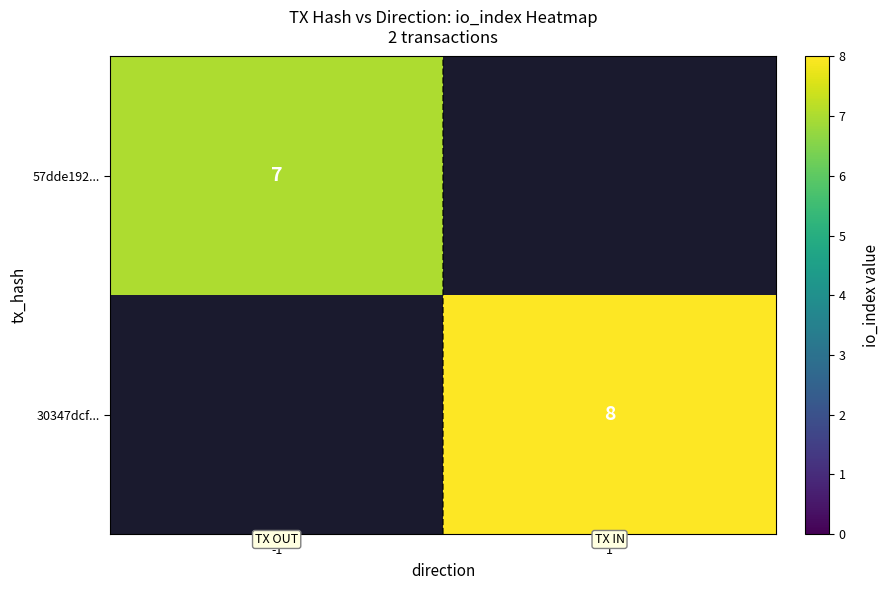

The value of 57dde192... at -1 is 11. True or false?

False